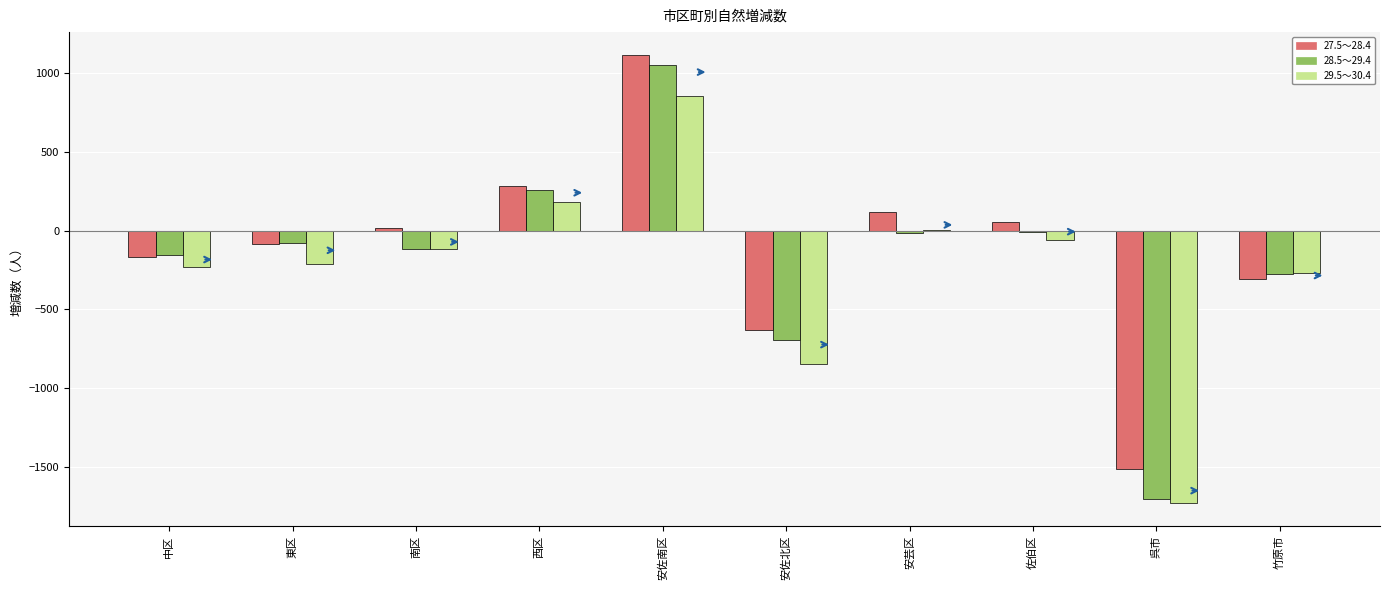

Which label corresponds to the largest value in the chart?

安佐南区